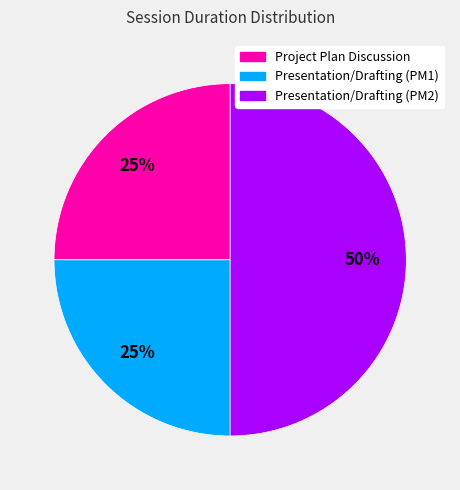

What percentage is the Presentation/Drafting (PM2) slice, to the nearest percent?

50%